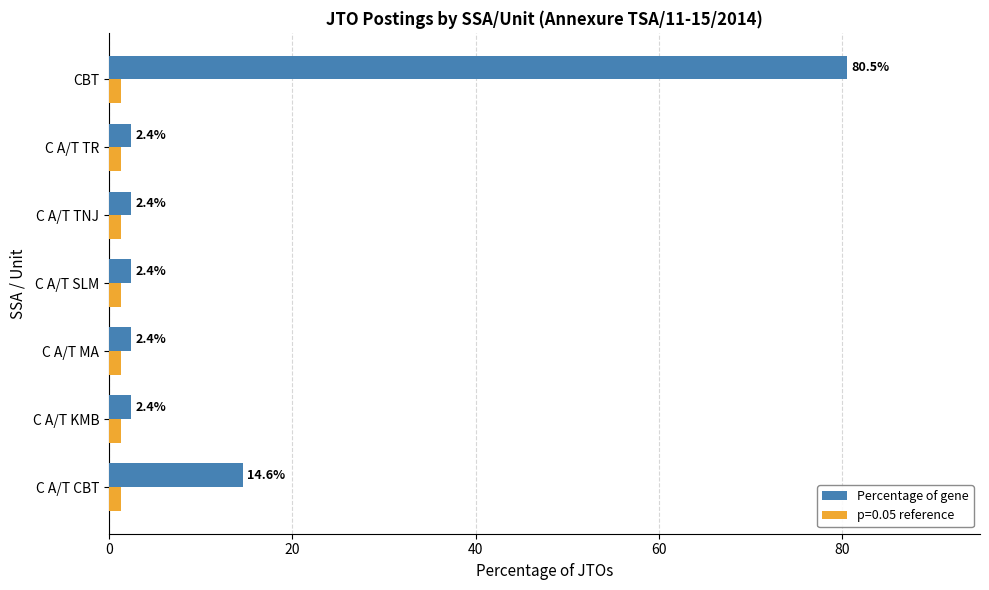

Between C A/T MA and CBT, which series saw the biggest shift?

Percentage of gene